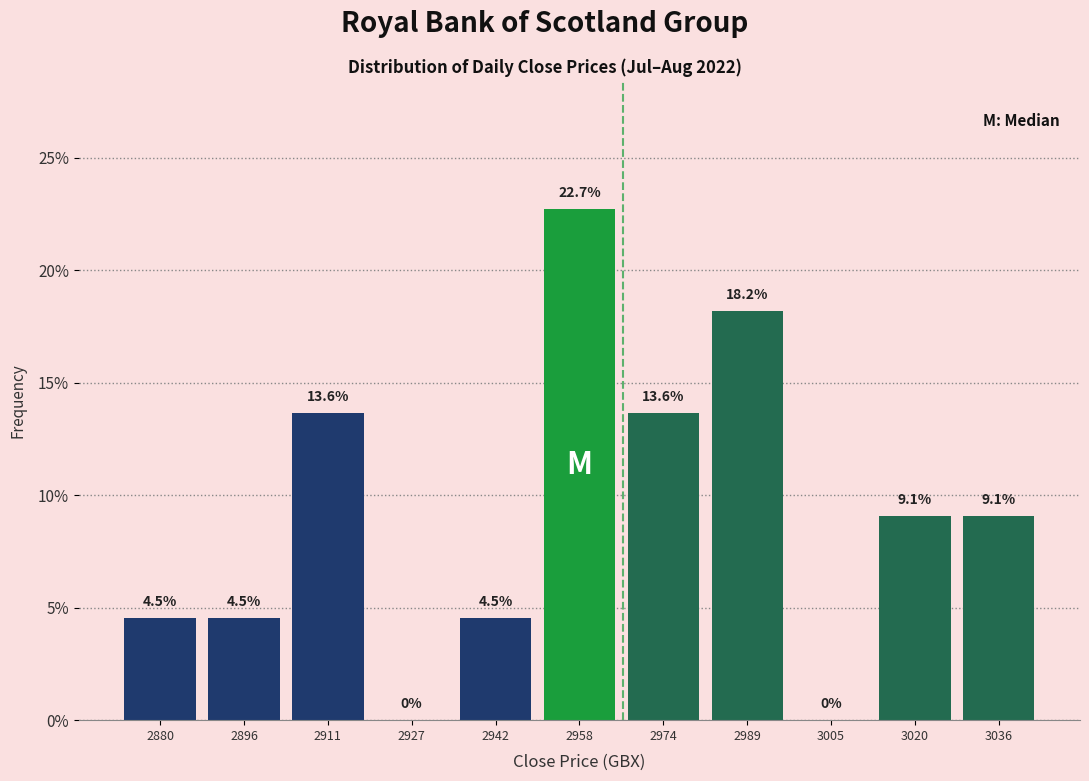

What is the height of the bar covering 2966 to 2982 on the x-axis? The bar edges are not printed on the chart, so give them approximately, as read against the axis.

13.6